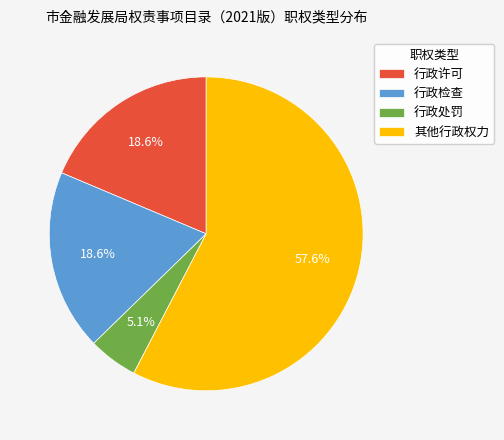

What is the total percentage of 行政检查 and 行政处罚?

23.7%